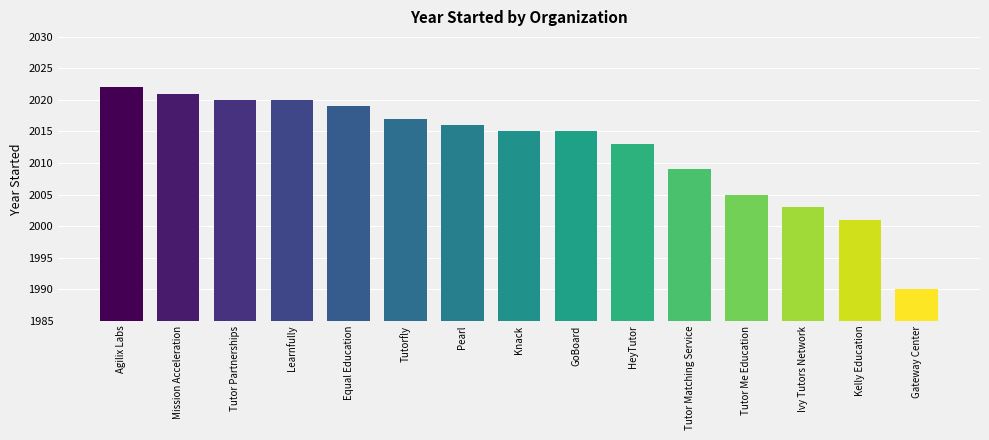

What is the label of the 13th bar from the left?

Ivy Tutors Network